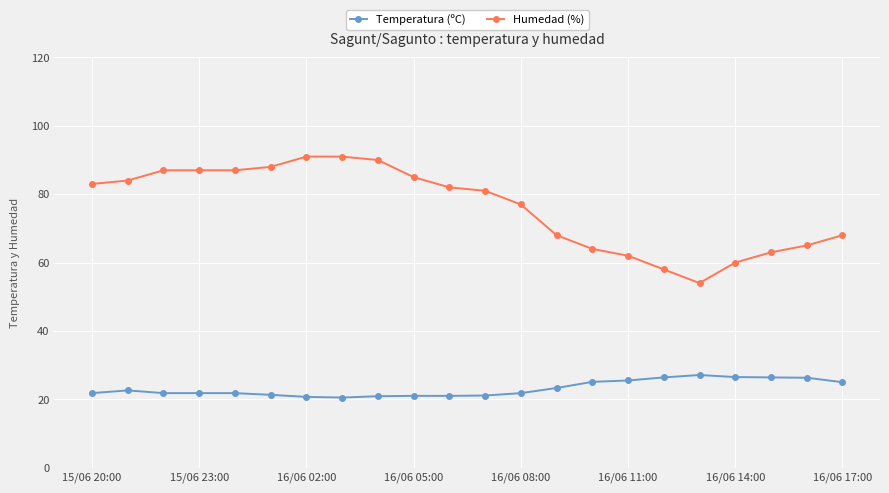

Which series has the largest range (max minus min)?

Humedad (%)